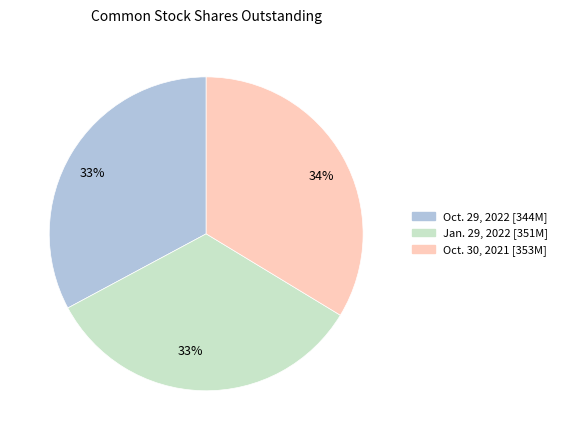

True or false: Oct. 29, 2022 accounts for 33% of the total.

True